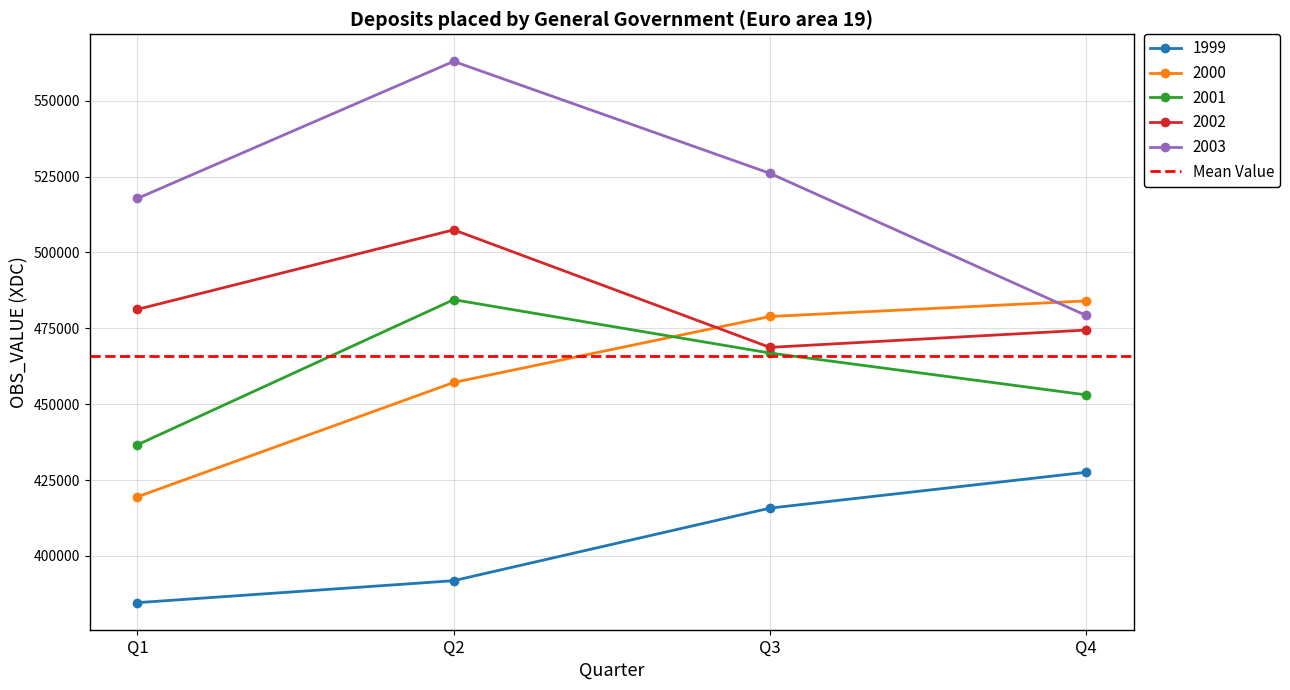

Which category has the lowest value in the 2001 series?

Q1